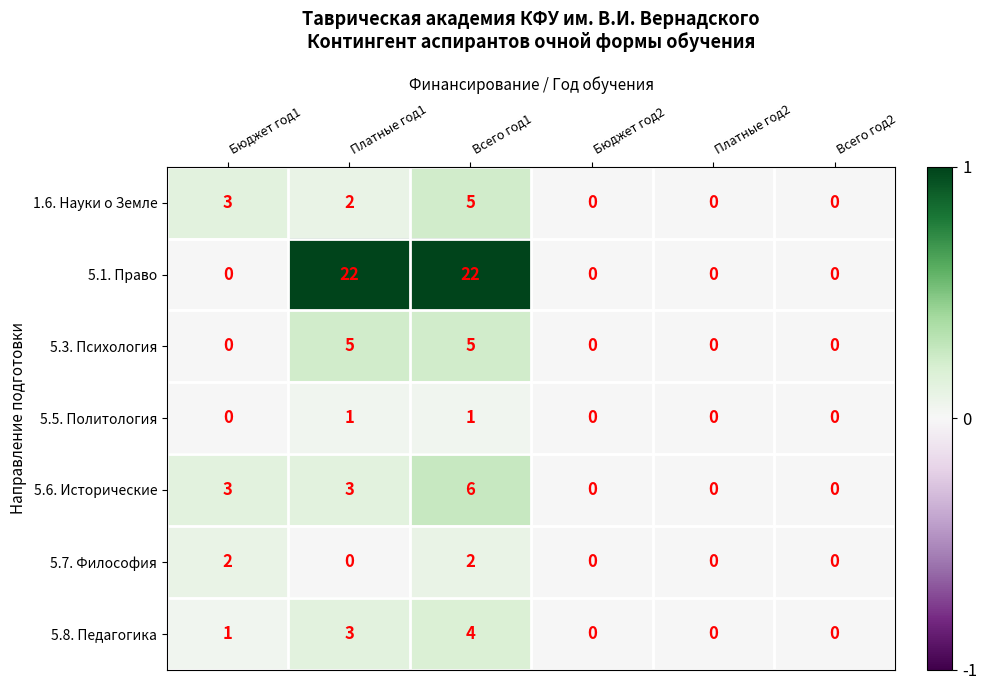

At which category is the sum across all series the highest?

Всего год1